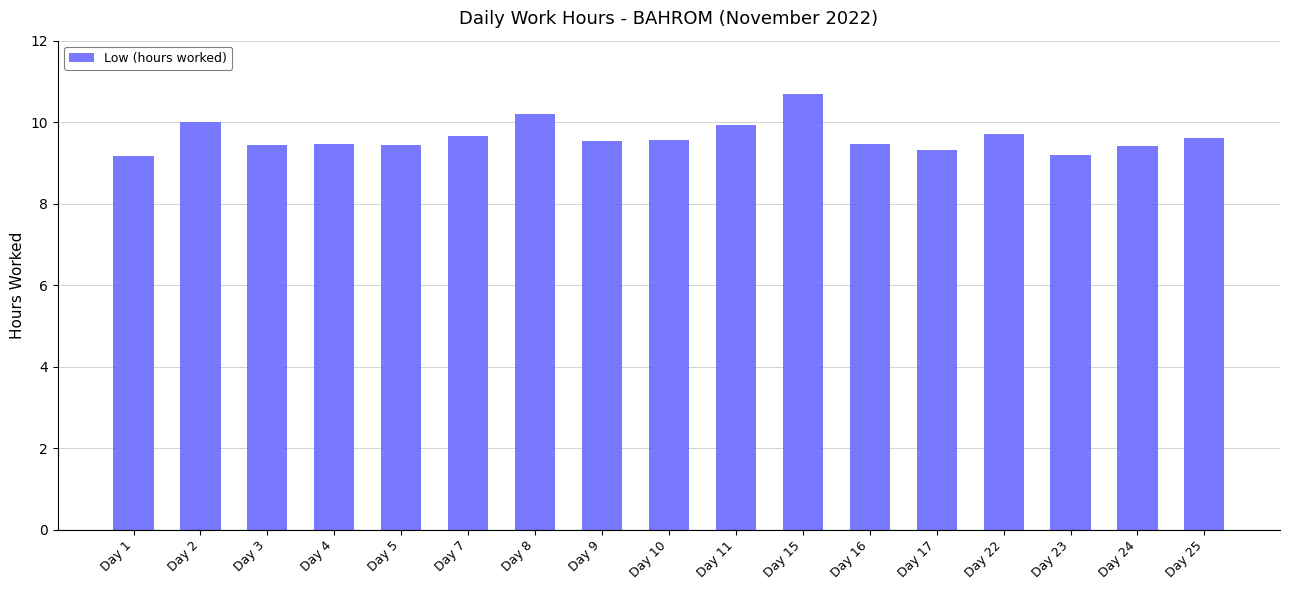

Is it true that the value at Day 25 is 5.7?

False